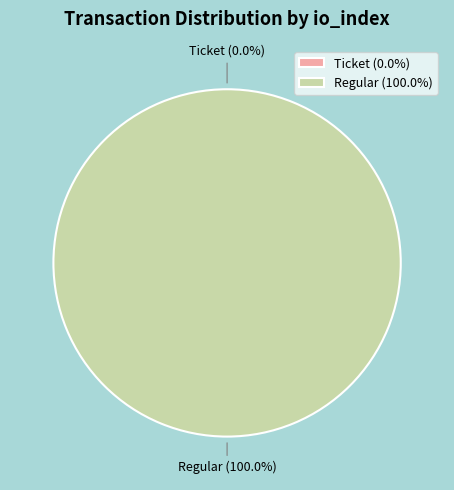

Is it true that Ticket (io_index=0) is 0% of the pie?

True